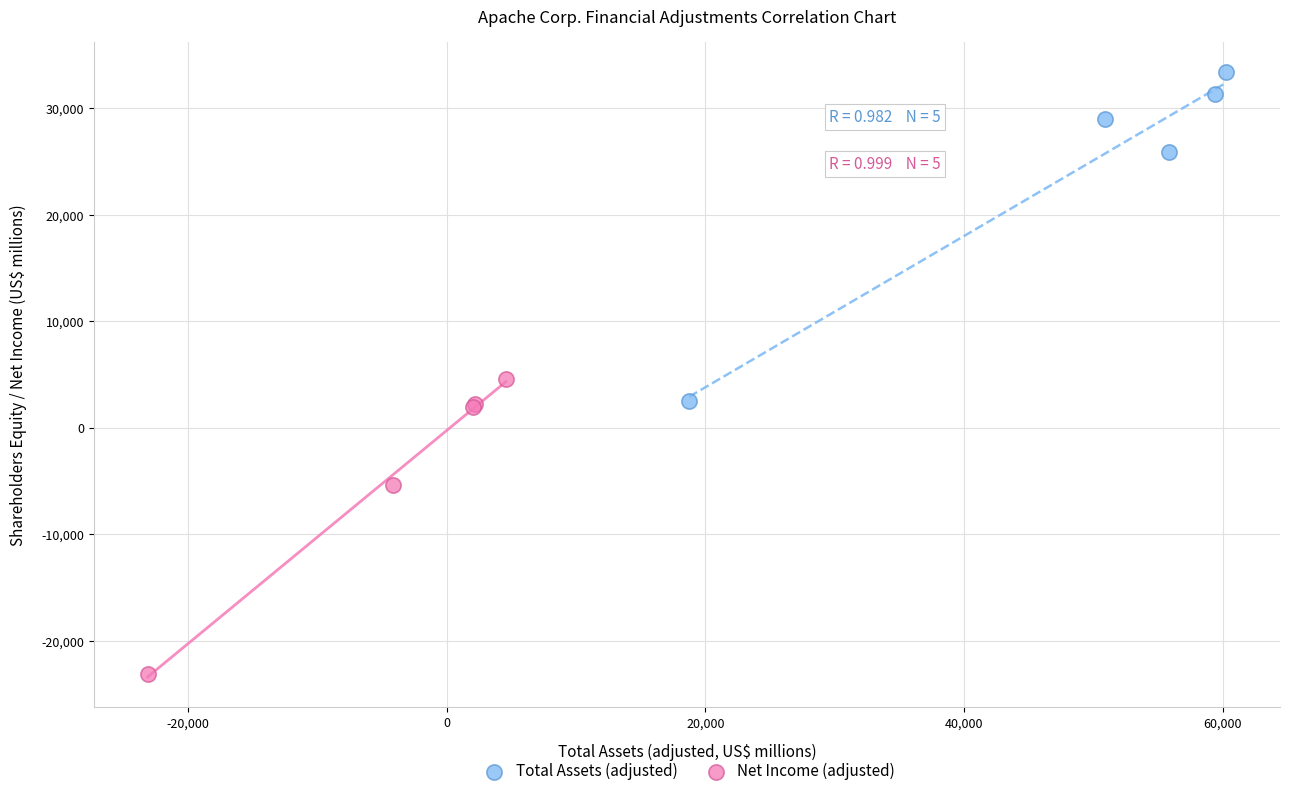

Which series contains the highest Y value?

Total Assets (adjusted)